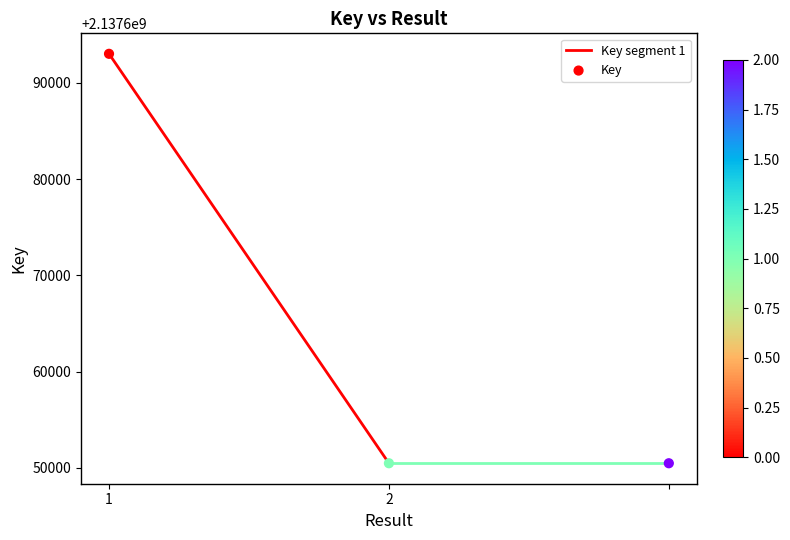

What is the average Y value?

2137664659